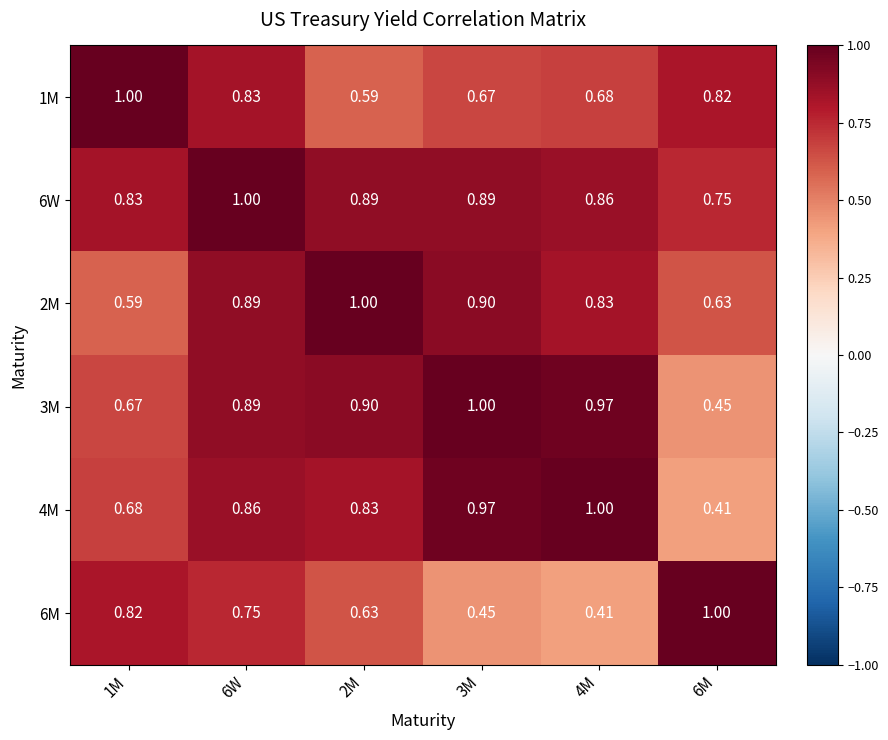

At which category is the sum across all series the highest?

6W